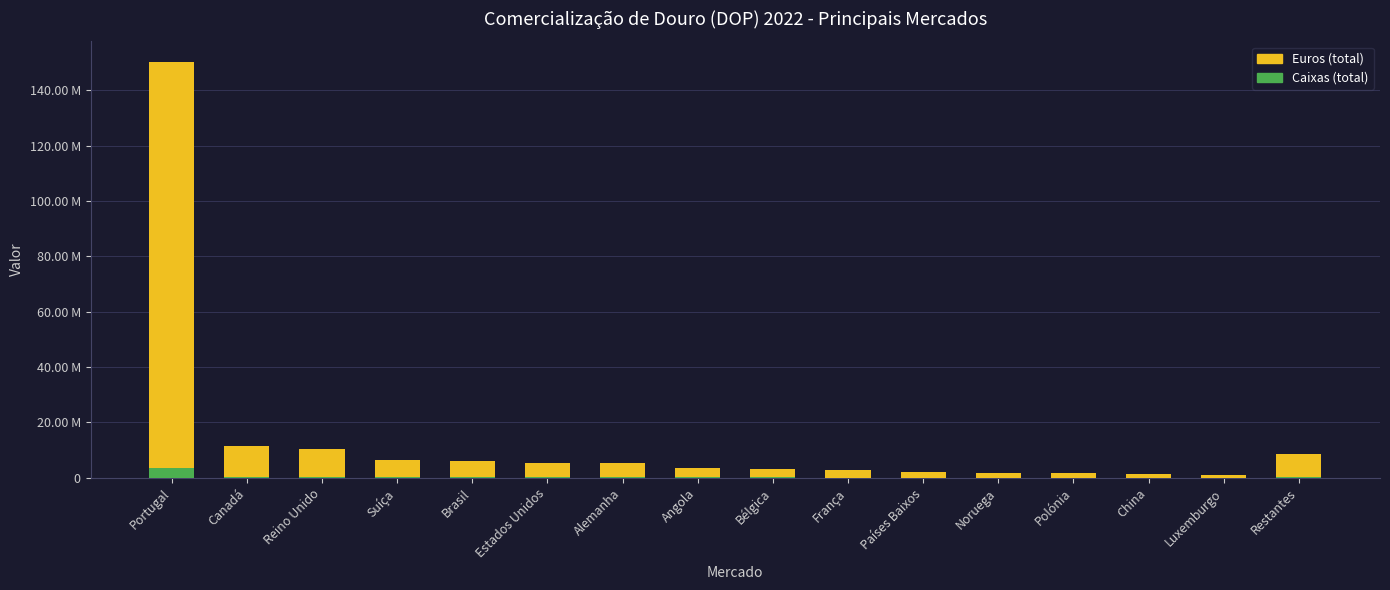

What are all the series names shown in the legend?

Euros (total), Caixas (total)